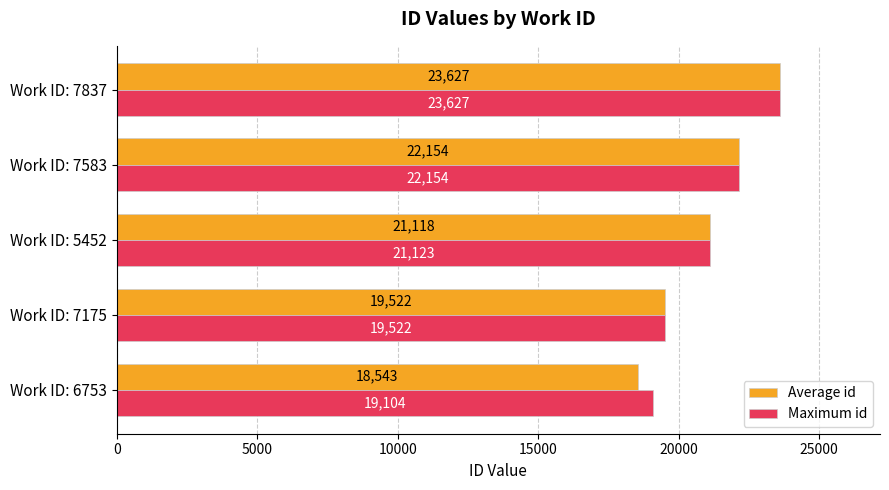

Rank the categories by Average id value from lowest to highest.

Work ID: 6753, Work ID: 7175, Work ID: 5452, Work ID: 7583, Work ID: 7837